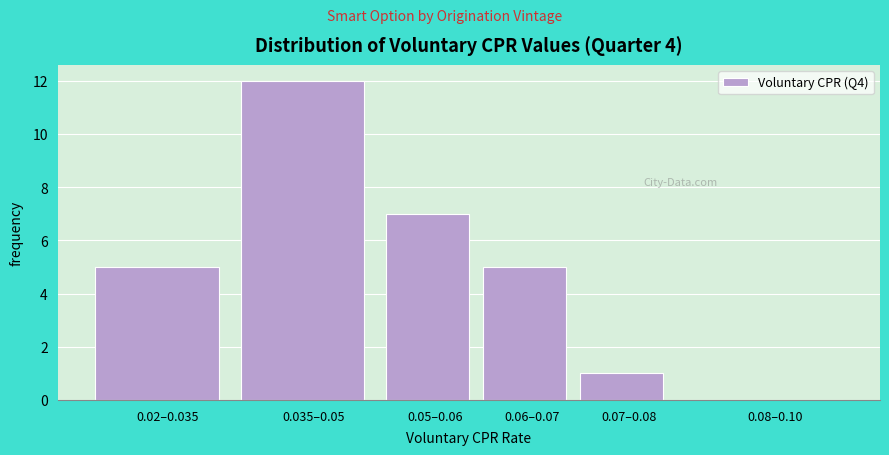

Reading left to right, list all the values displayed in this chart.

0.02–0.035=5	0.035–0.05=12	0.05–0.06=7	0.06–0.07=5	0.07–0.08=1	0.08–0.10=0